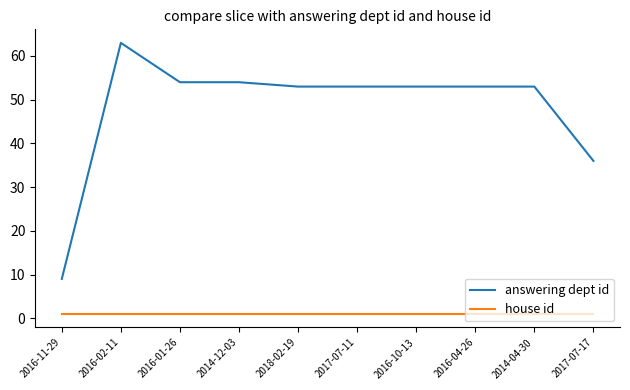

True or false: house id has a value of 1 at 2016-10-13.

True